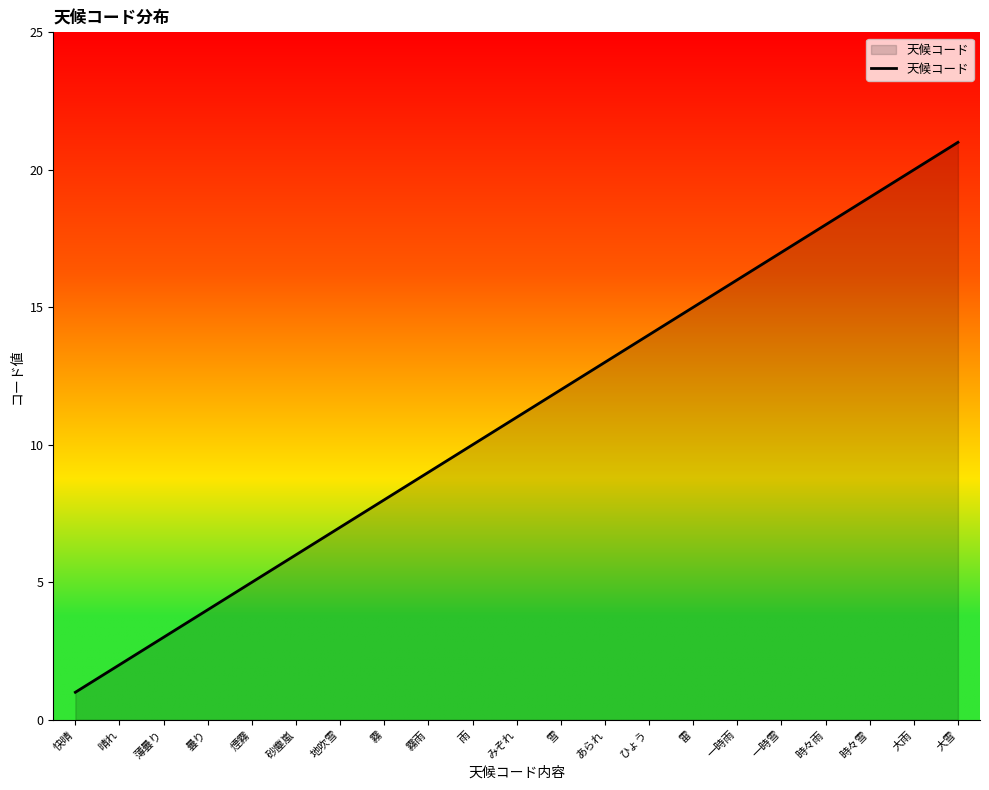

Approximately how many times larger is the value at 霧雨 compared to 薄曇り?

3.0